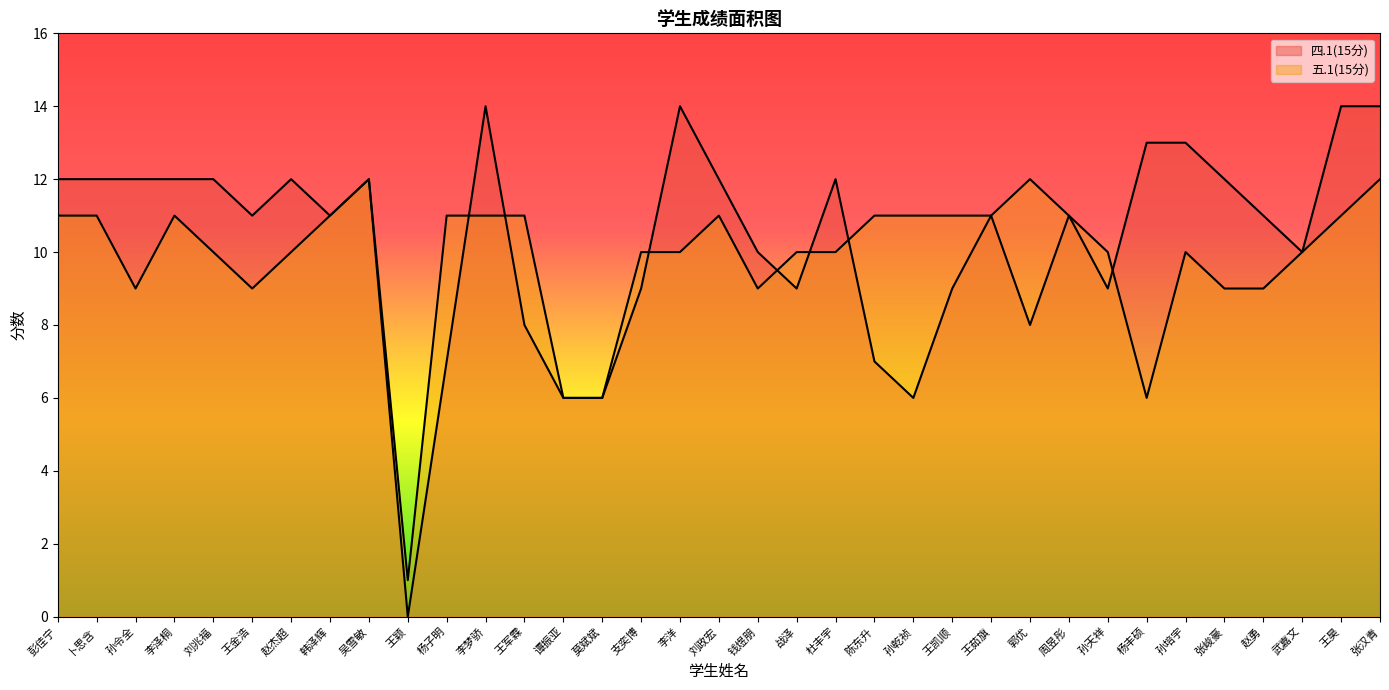

What are all the series names shown in the legend?

四.1(15分), 五.1(15分)